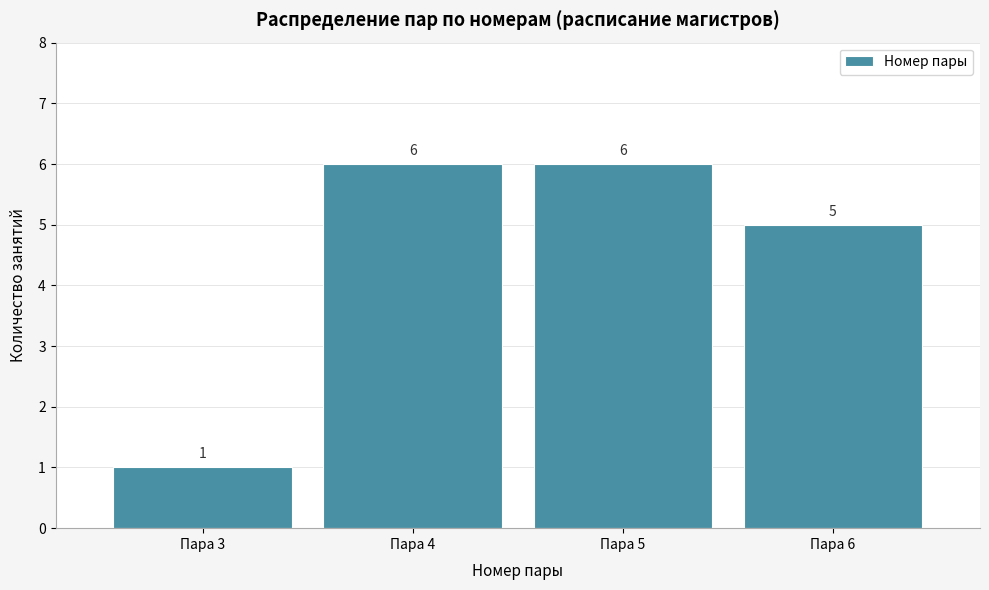

Reading left to right, list all the values displayed in this chart.

1	6	6	5